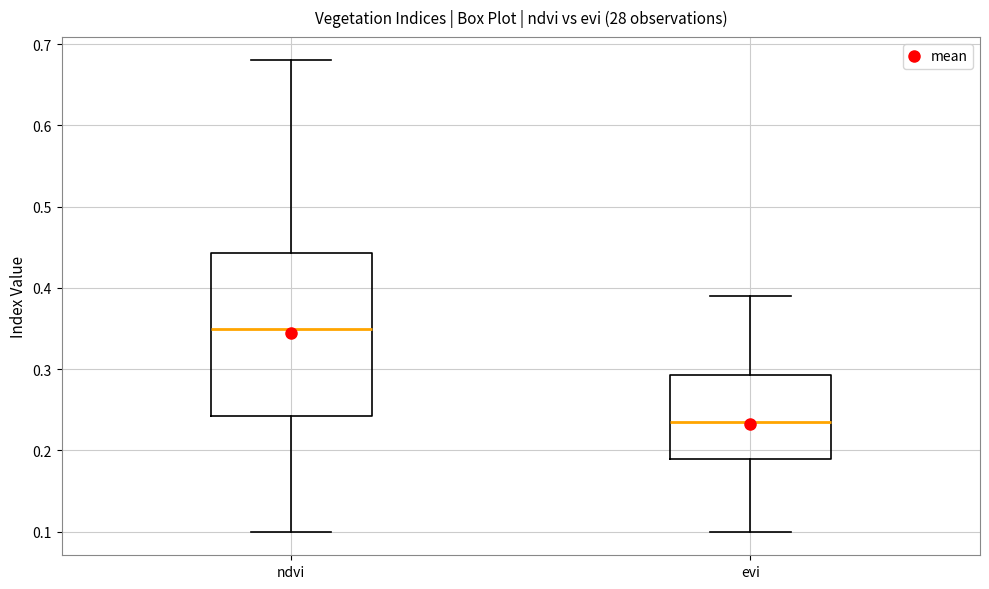

Reading left to right, transcribe this box plot: for each box, give where its median line is, the range the box spans, and where its two whiskers end, as read against the y-axis. The values are not printed on the chart, so give them approximately, as read against the axis.

ndvi: median 0.35, box 0.24 to 0.44, whiskers 0.10 to 0.68
evi: median 0.24, box 0.19 to 0.29, whiskers 0.10 to 0.39